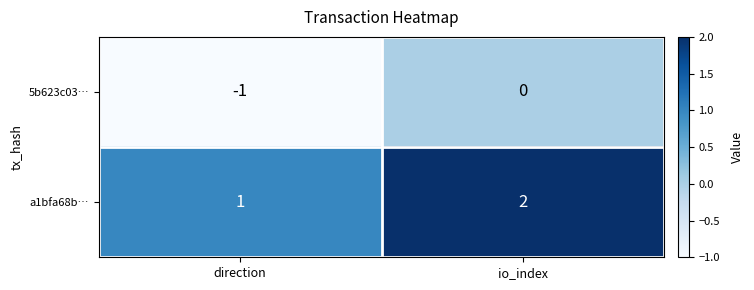

What is the sum of the a1bfa68b… values at direction and io_index?

3